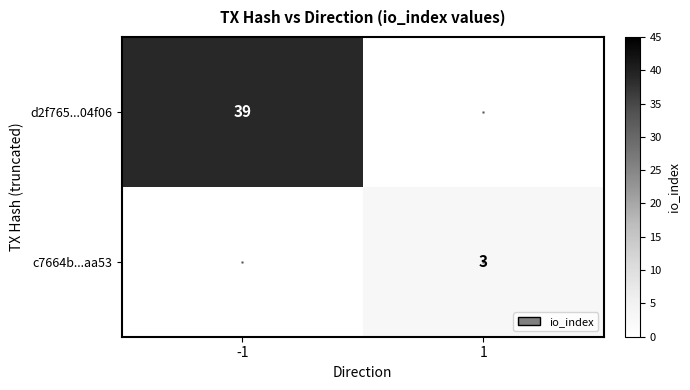

The value of c7664b...aa53 at 1 is 4.9. True or false?

False